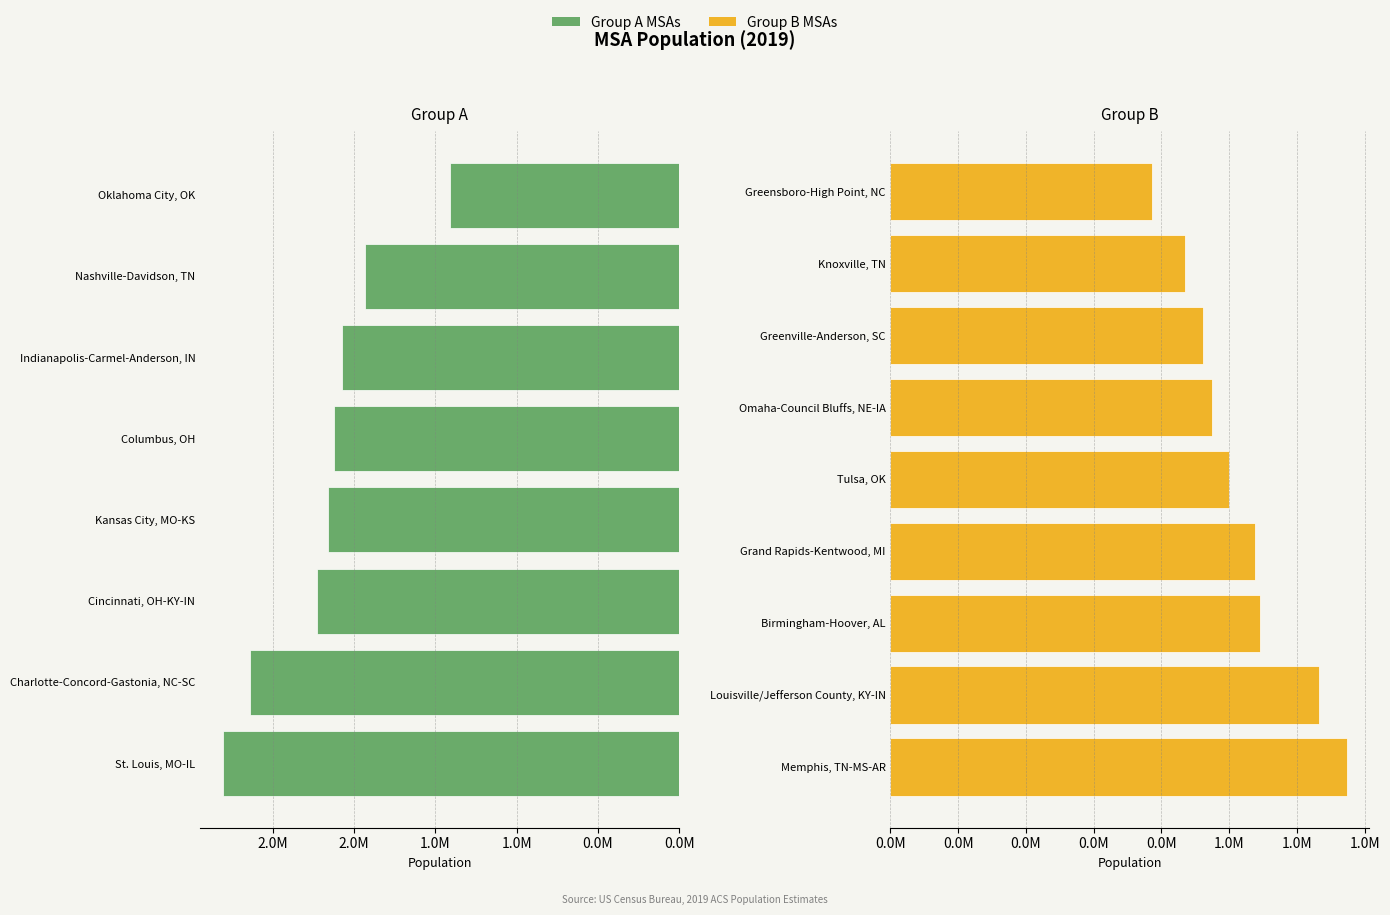

What is the minimum value shown in the chart?

772485